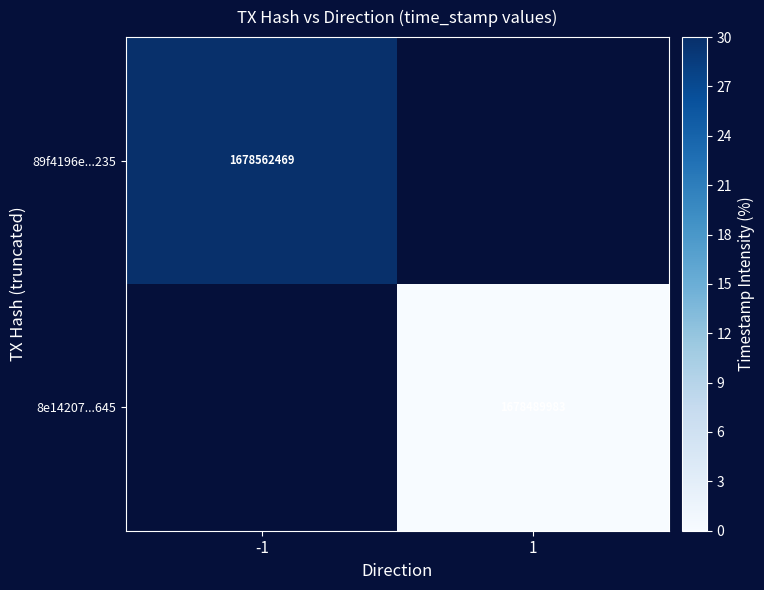

Is it true that 89f4196e...235 equals 575742548 at -1?

False